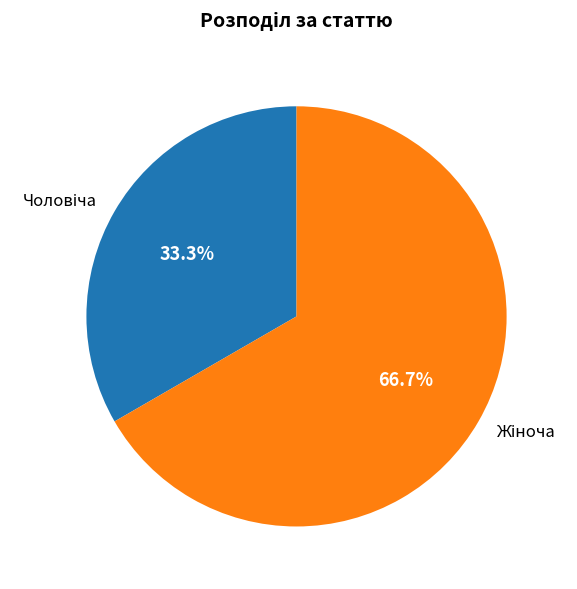

Is there any slice that represents more than half of the pie?

Yes